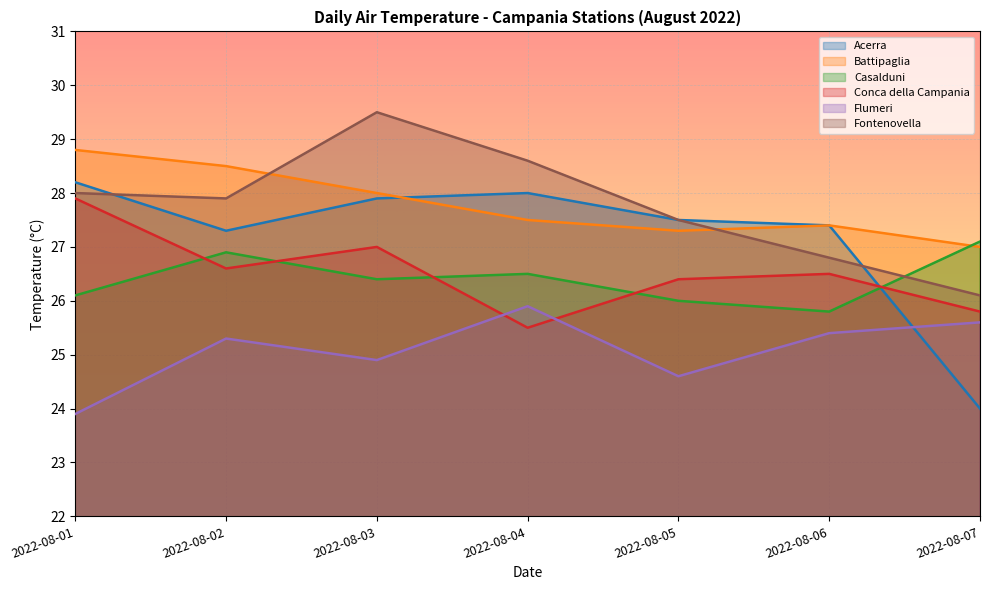

What are all the series names shown in the legend?

Acerra, Battipaglia, Casalduni, Conca della Campania, Flumeri, Fontenovella